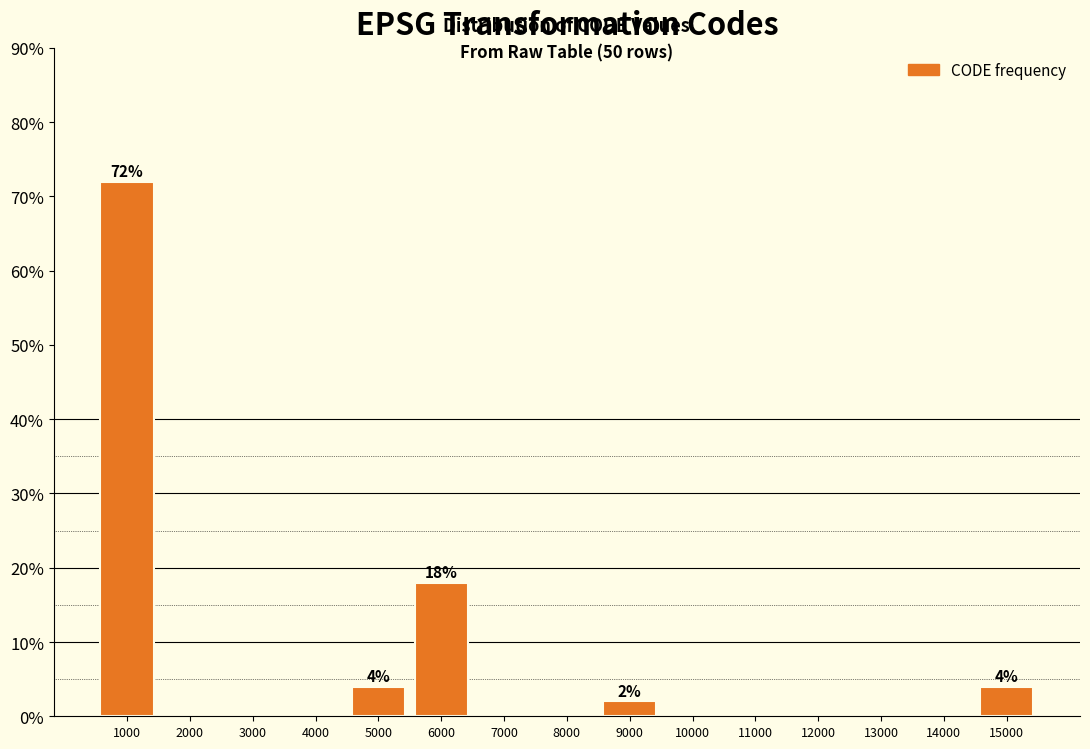

Reading left to right, list all the values displayed in this chart.

1000=72	2000=0	3000=0	4000=0	5000=4	6000=18	7000=0	8000=0	9000=2	10000=0	11000=0	12000=0	13000=0	14000=0	15000=4